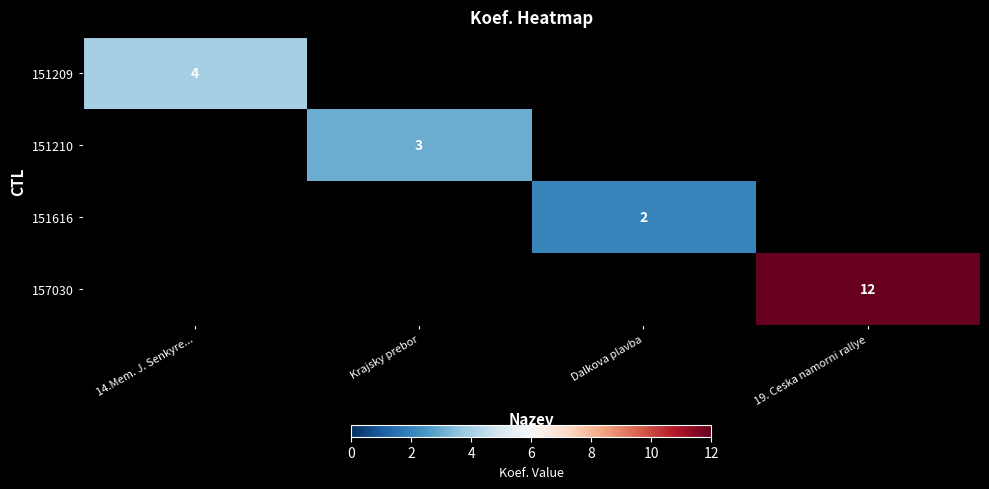

Is it true that 151210 equals 4 at Krajsky prebor?

False